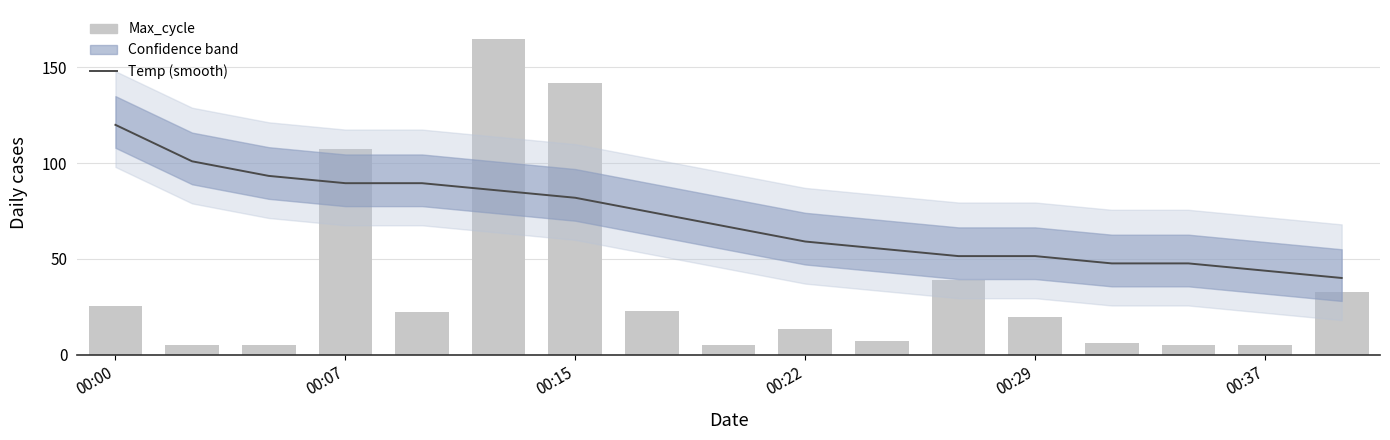

What is the lowest value of the Temp (smooth) series?

40.0